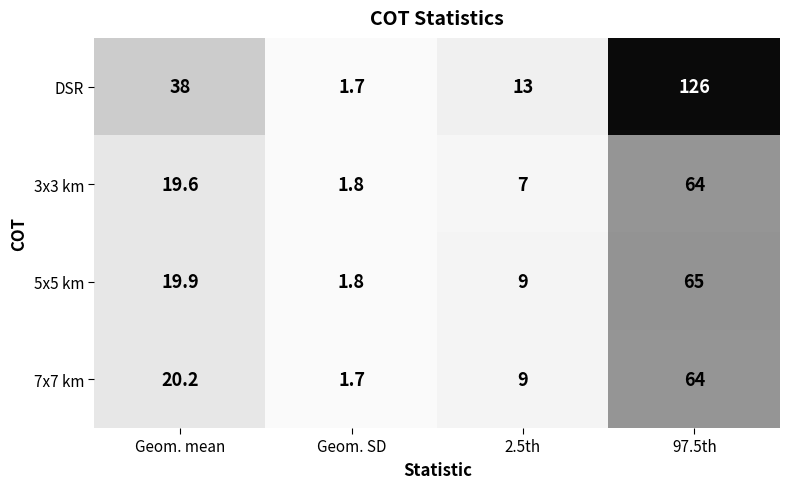

Rank the categories by DSR value from highest to lowest.

97.5th, Geom. mean, 2.5th, Geom. SD